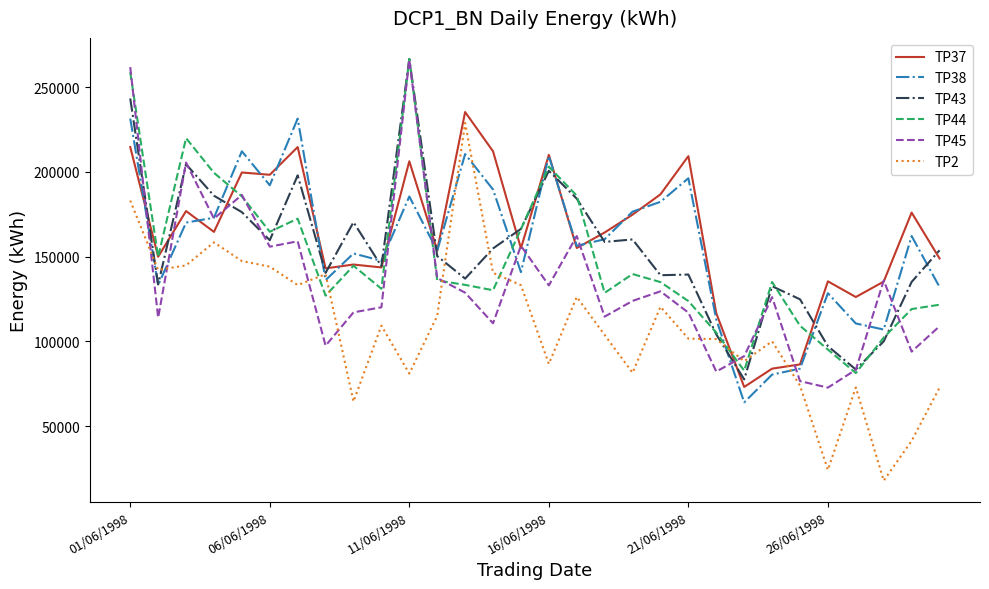

What is the maximum value for TP37?

235300